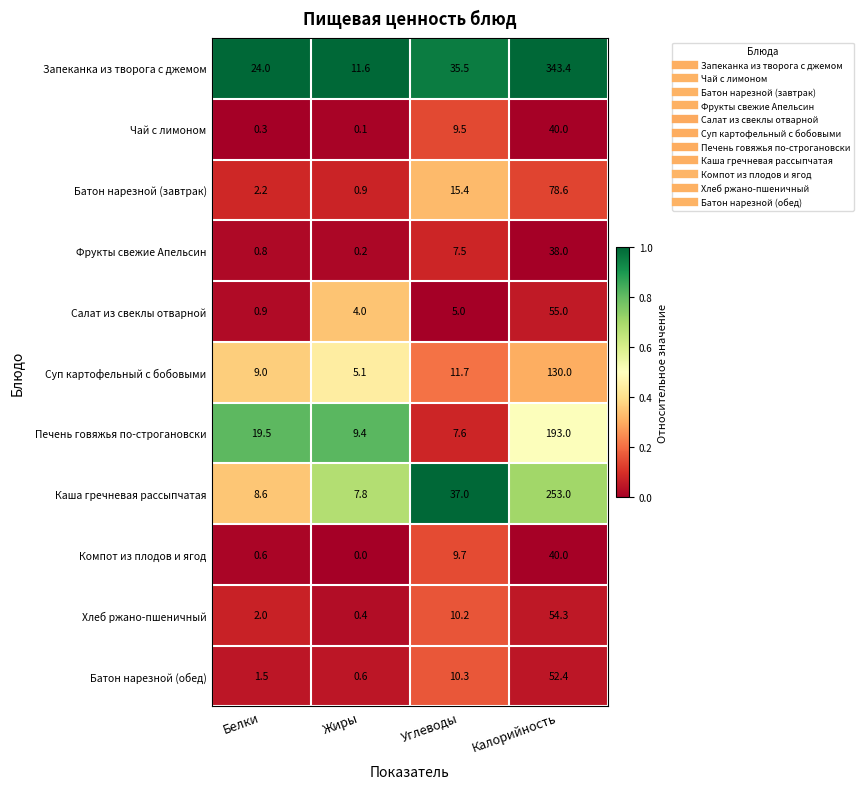

What is the difference between the maximum and second lowest values in the Фрукты свежие Апельсин series?

37.2